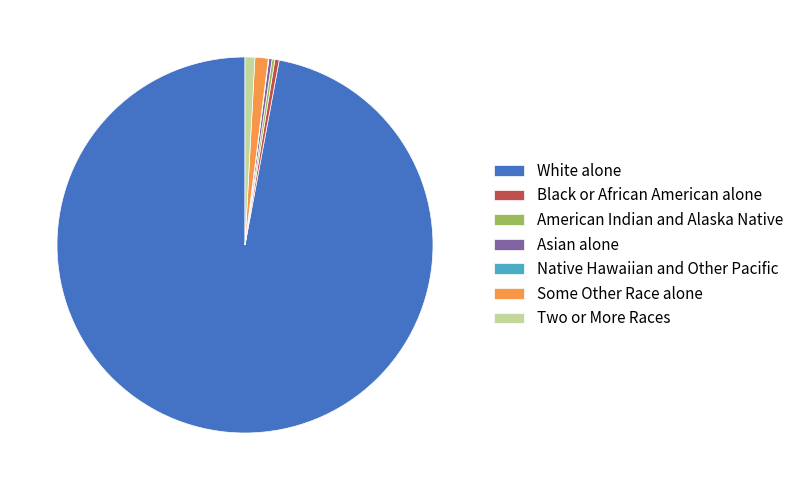

Is White alone the majority of the pie?

Yes